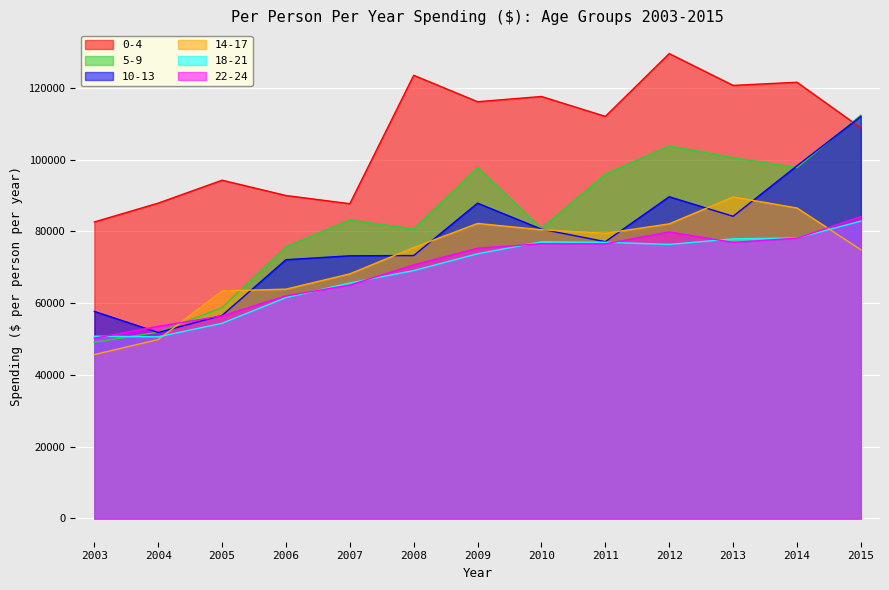

What is the value of the 10-13 point at the 4th from the left?

72103